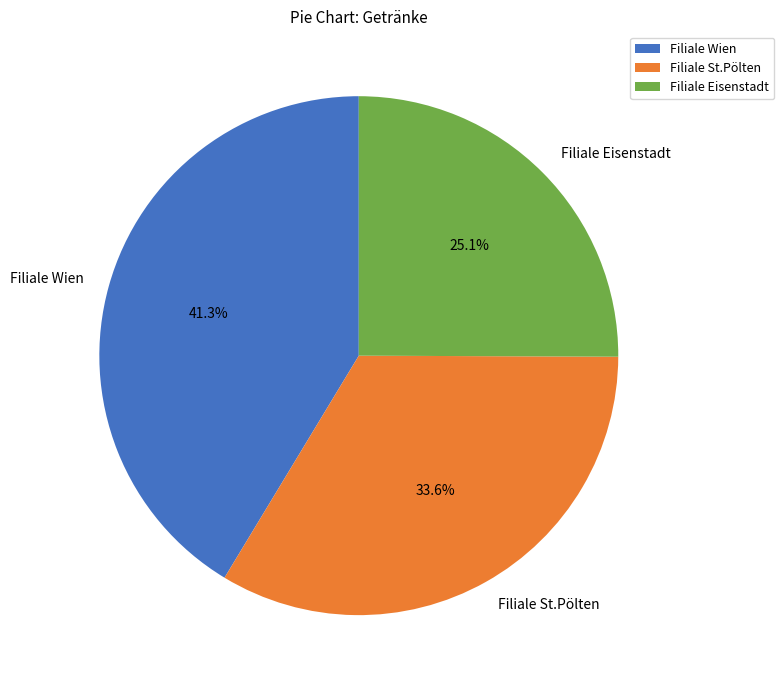

What is the smallest slice in the pie chart?

Filiale Eisenstadt